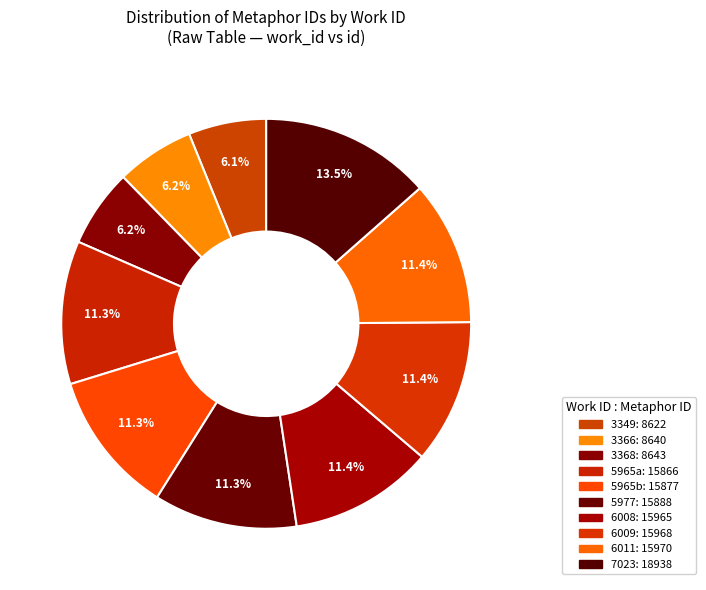

How many segments does this pie chart have?

10